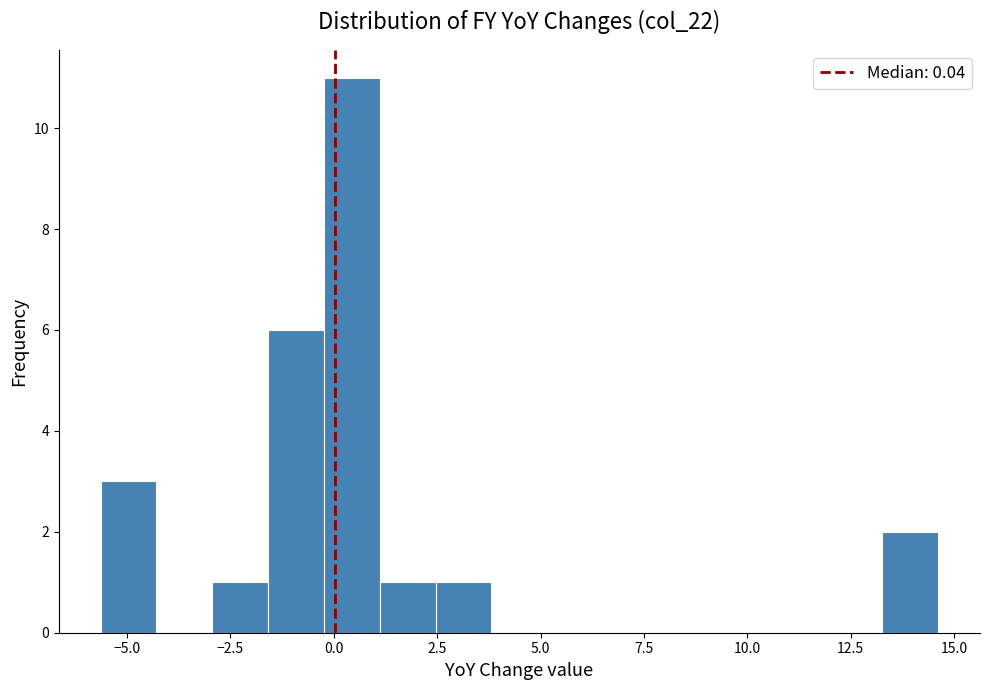

Around what value on the x-axis is the tallest bar? Give the approximate position of its centre, as read against the axis.

0.5